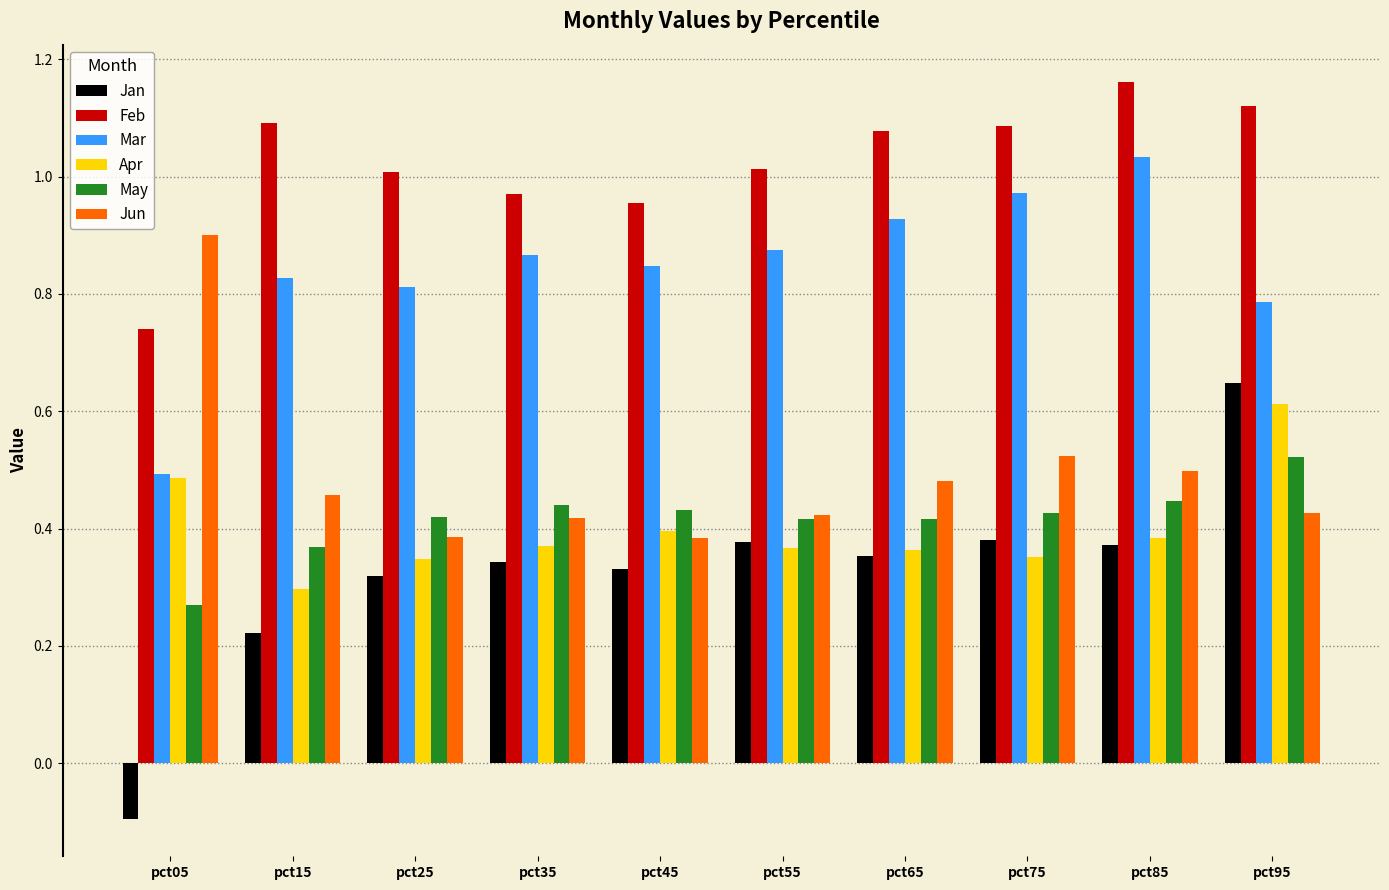

Where is Feb nearest to the value 0?

pct05